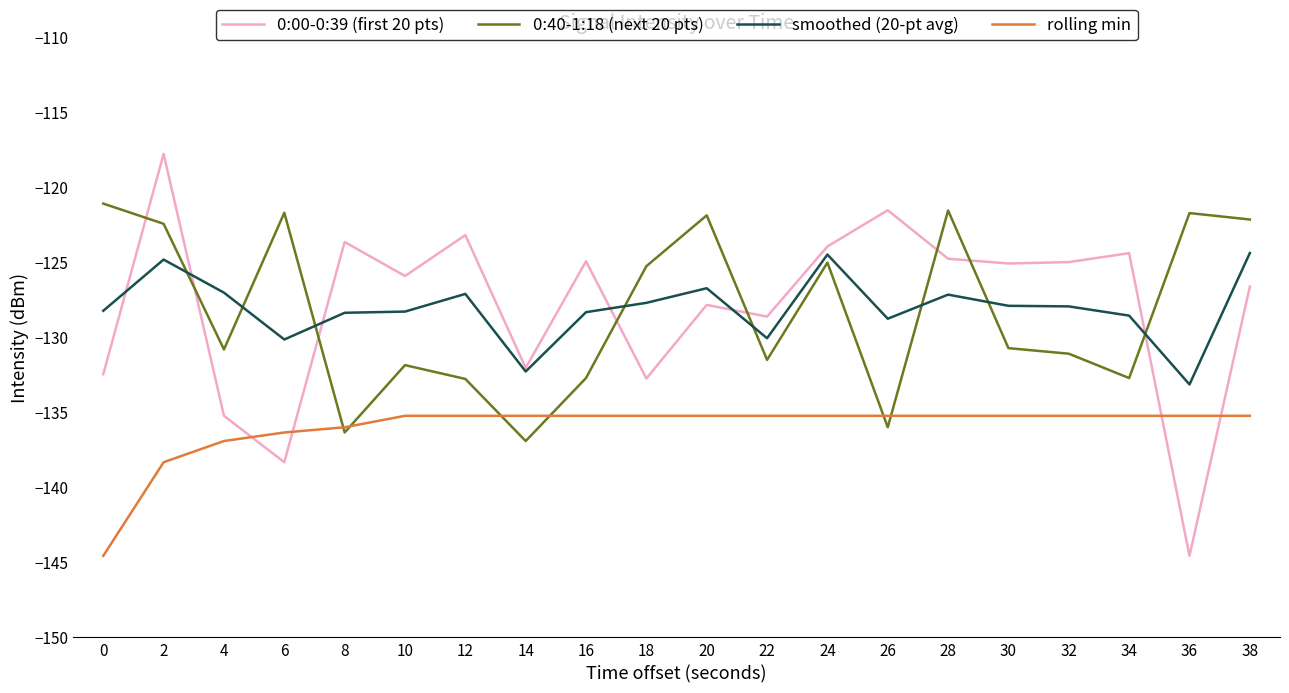

At 6, list the series in order from smallest to largest.

0:00-0:39 (first 20 pts), rolling min, smoothed (20-pt avg), 0:40-1:18 (next 20 pts)